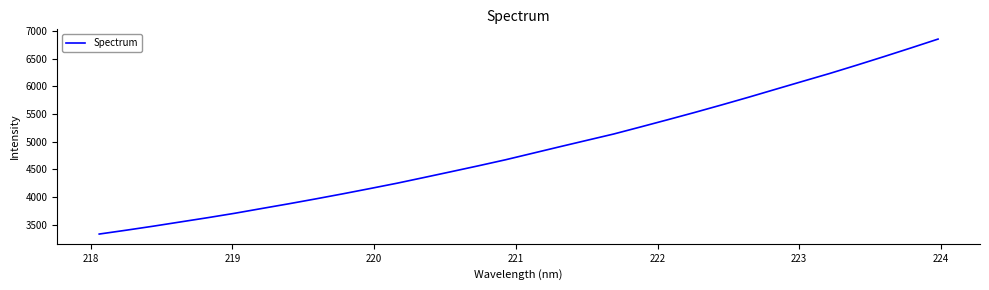

What is the minimum value shown in the chart?

3329.3